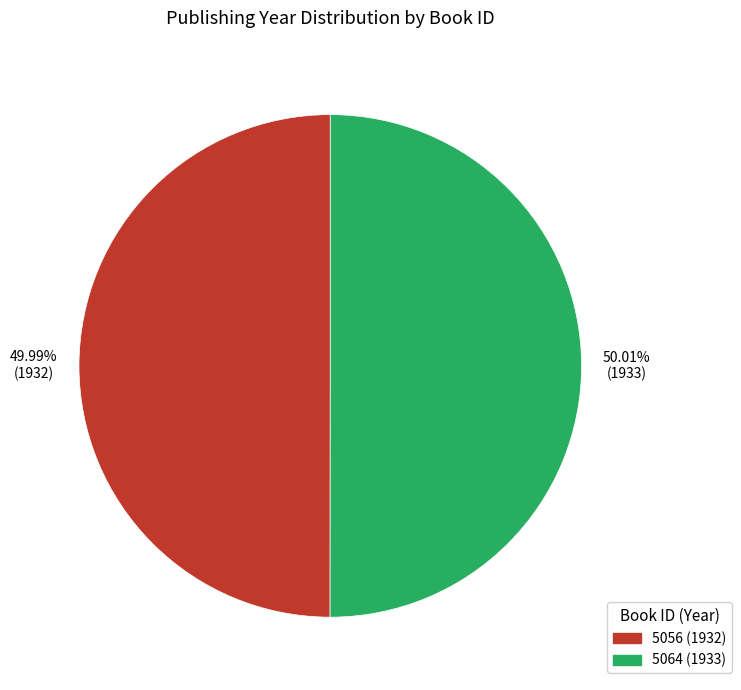

Is there any slice that represents more than half of the pie?

Yes